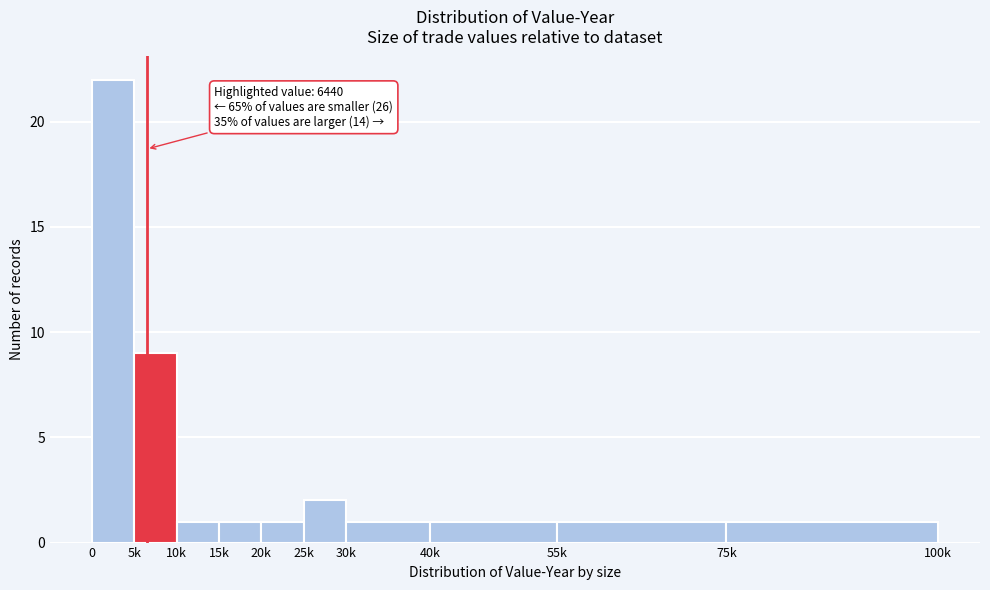

Reading left to right, list all the values displayed in this chart.

22	9	1	1	1	2	1	1	1	1